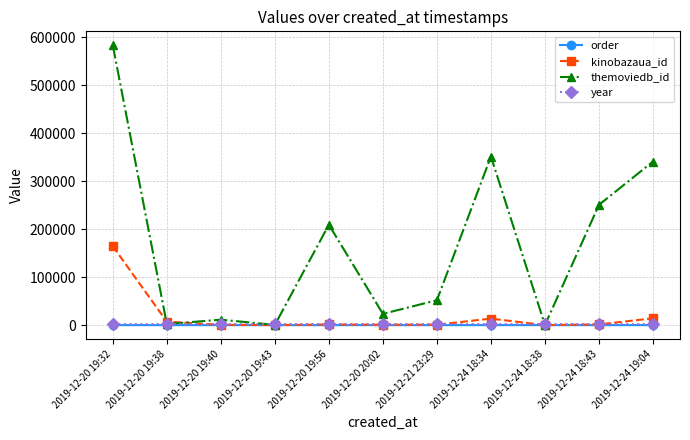

What is the label of the 9th point from the left?

2019-12-24 18:38